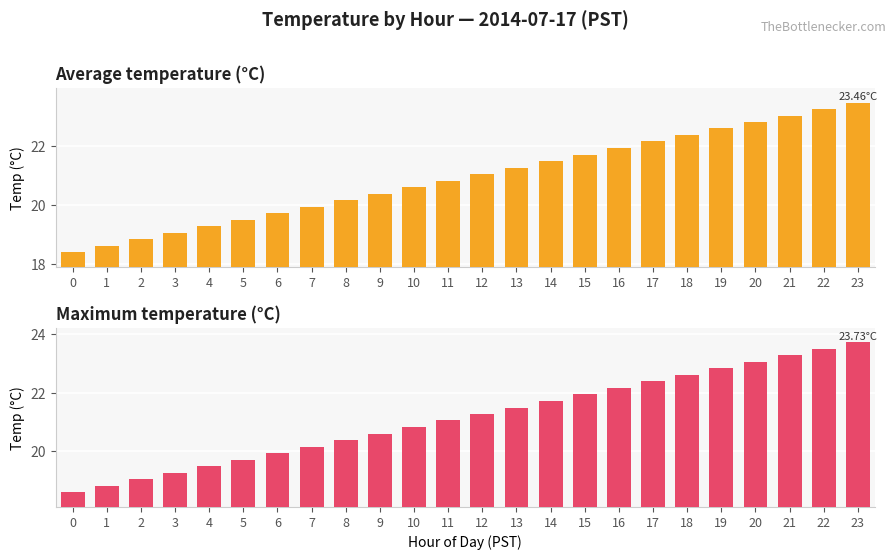

Is the value of Average temperature (°C) at 21 greater than the value of Maximum temperature (°C) at 13?

Yes